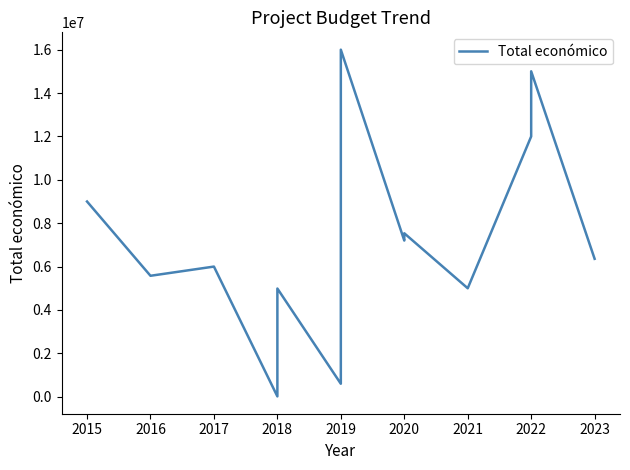

How many lines are shown in the chart?

1